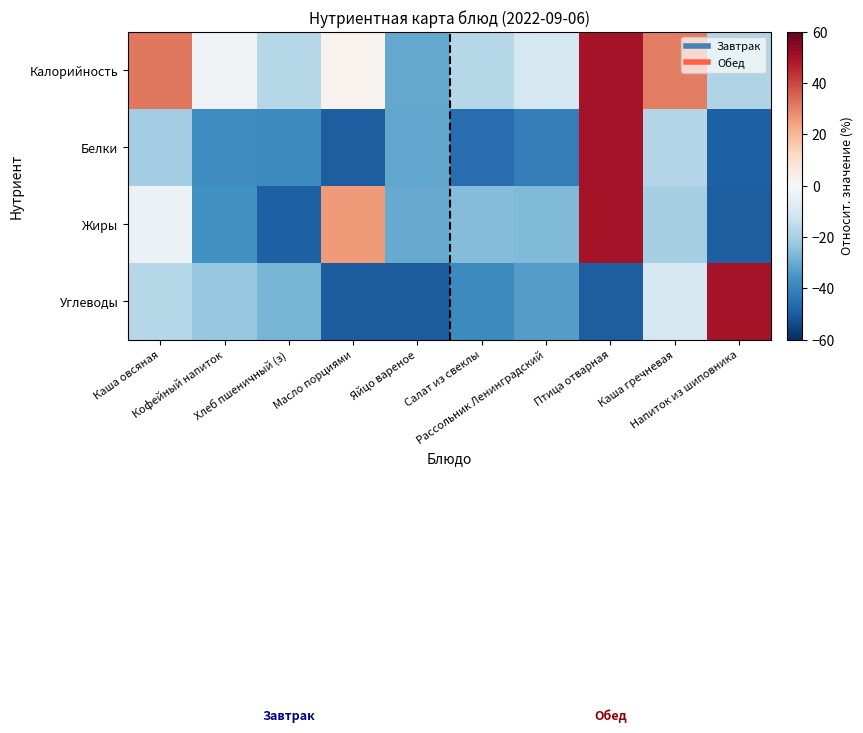

At which category does the chart reach its minimum across all series?

Масло порциями